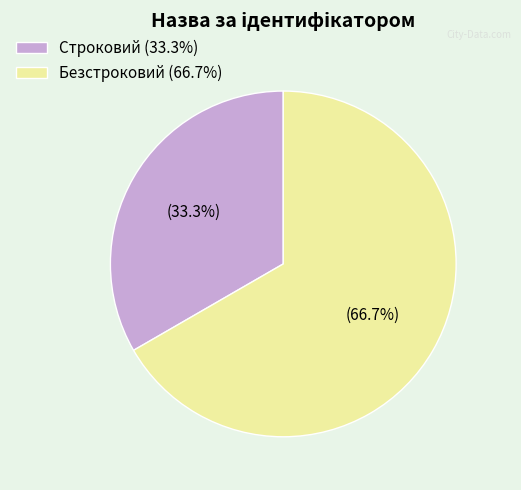

To the nearest percent, what portion does Строковий represent?

33%